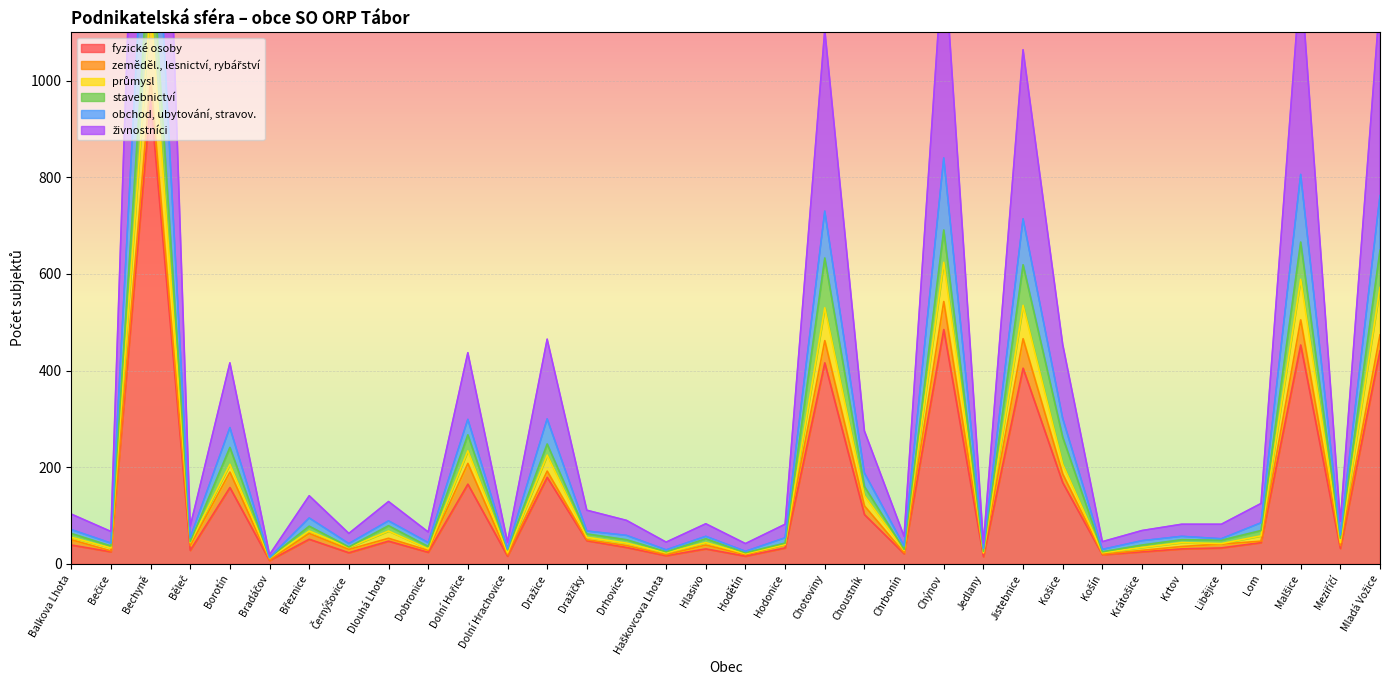

What is the label of the 12th point from the left?

Dolní Hrachovice